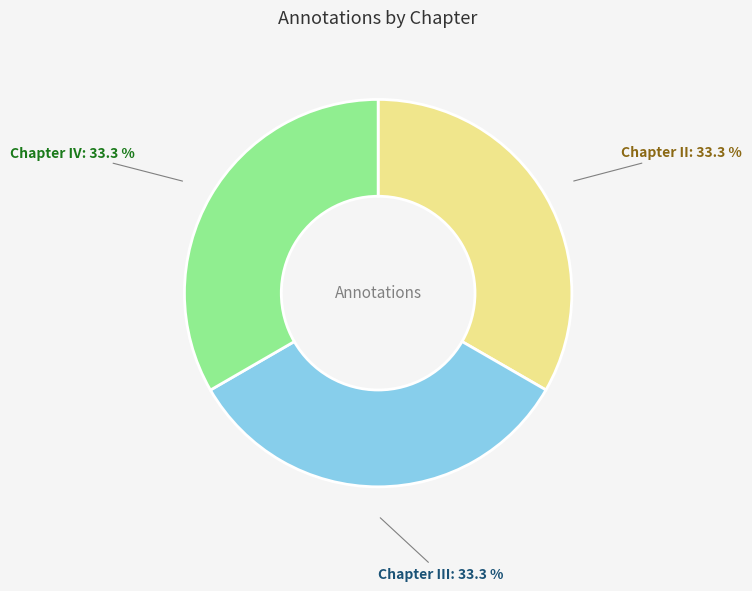

What is the ratio of the value at Chapter III to the value at Chapter II?

1.0